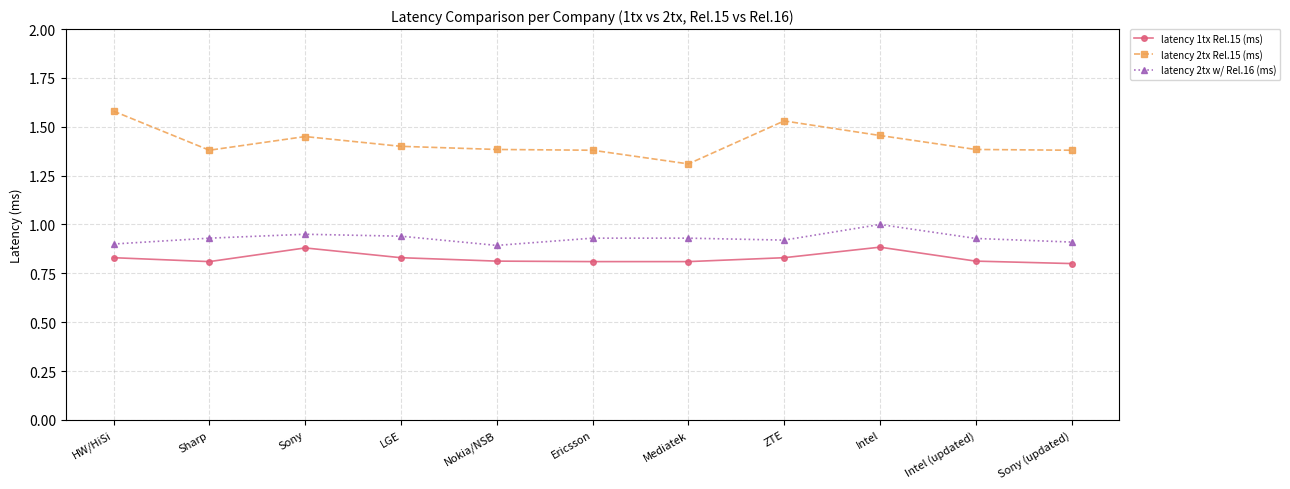

What position from the right is LGE?

8